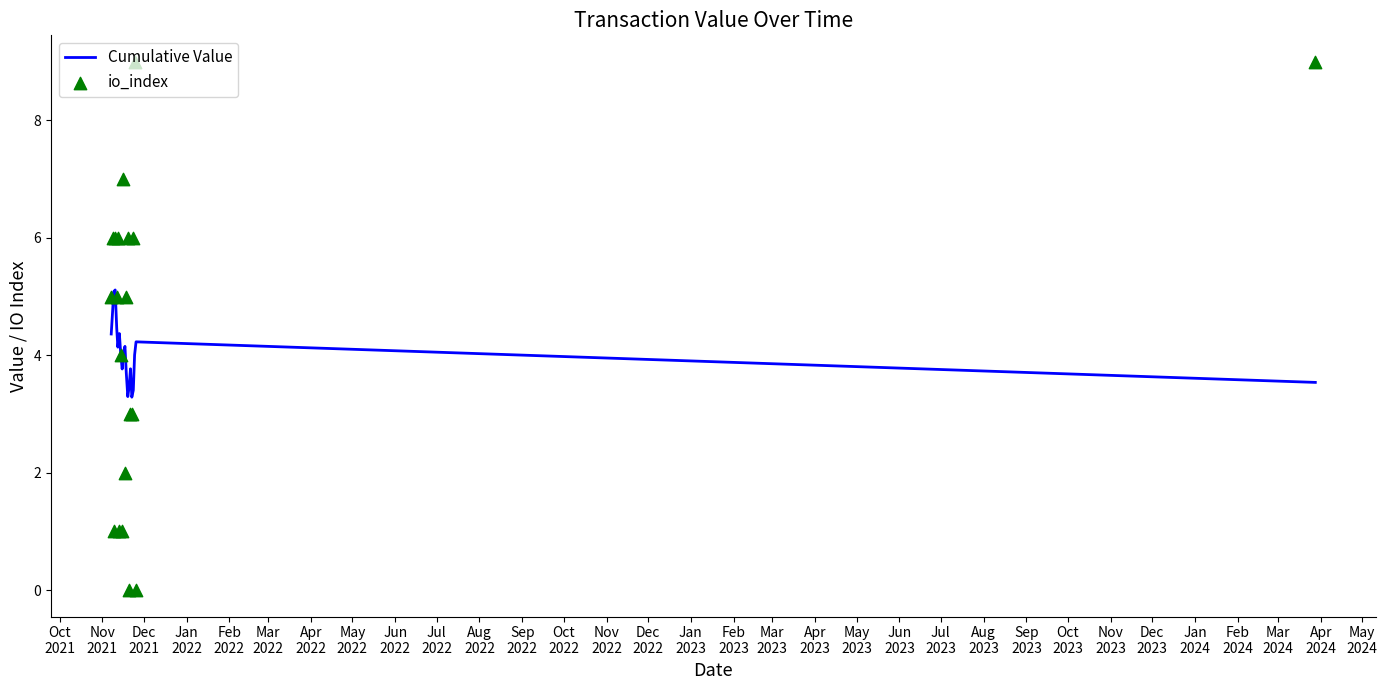

What is the highest value of the Cumulative Value series?

5.1